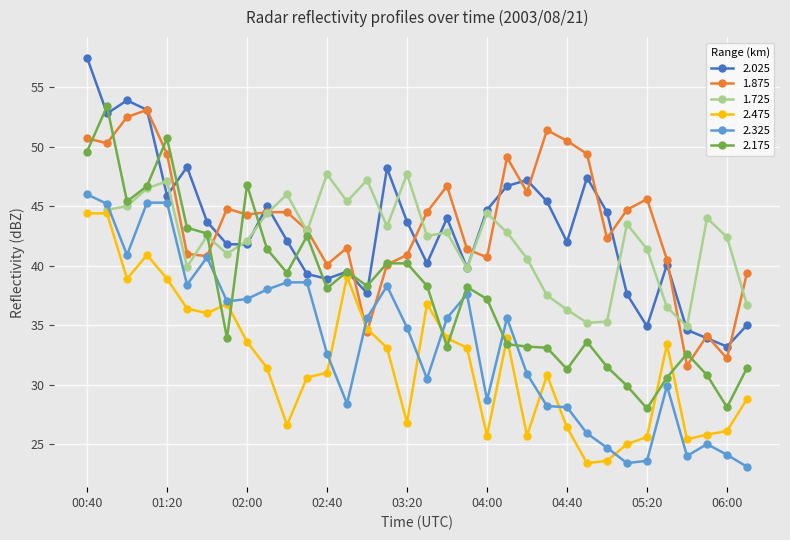

At which label does 1.875 first exceed 44?

00:40